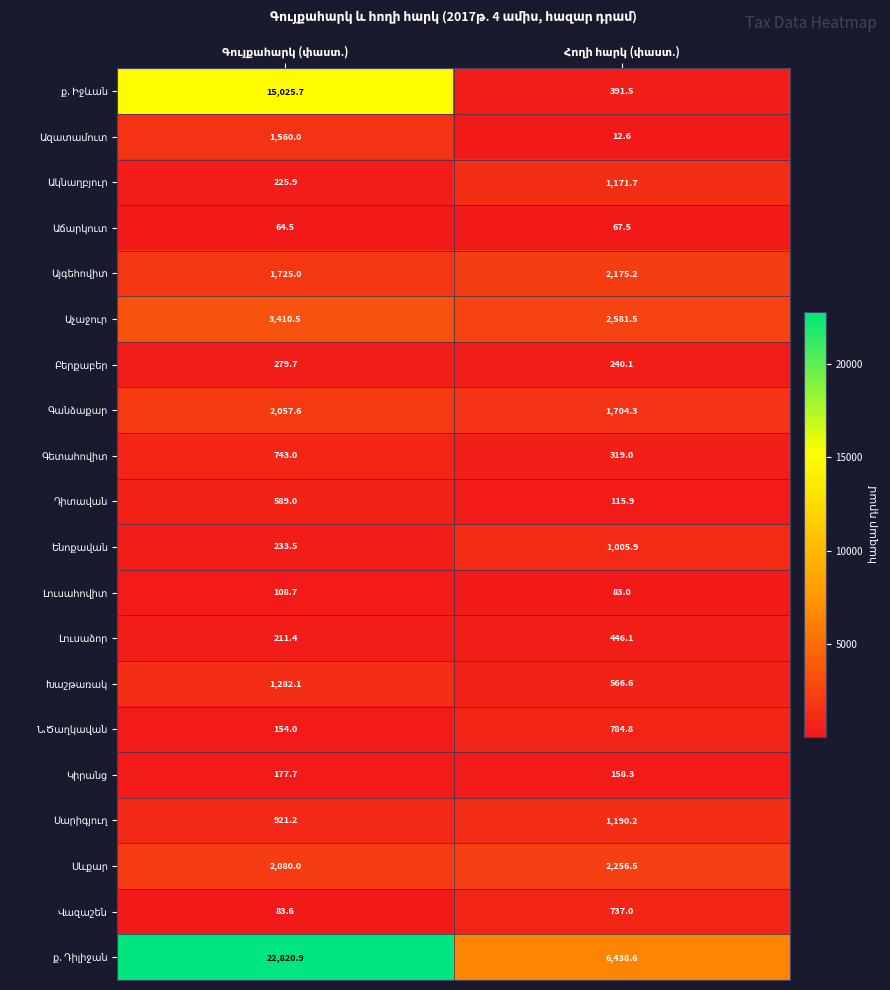

How many distinct data groups are displayed?

20